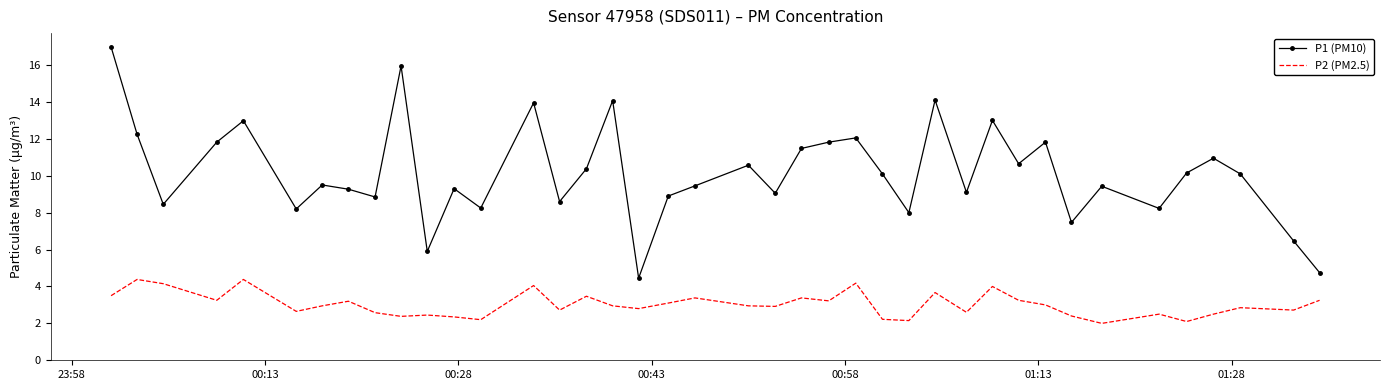

True or false: P1 (PM10) and P2 (PM2.5) intersect in this chart.

False